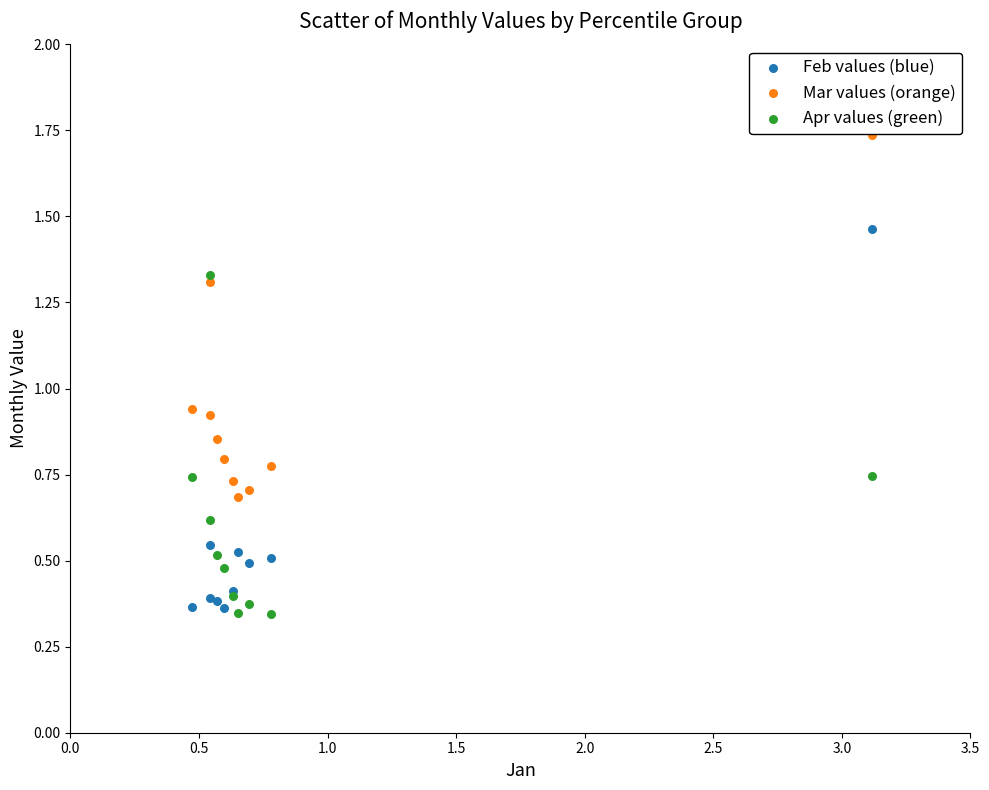

Which series has the largest Y range (max minus min)?

Feb values (blue)